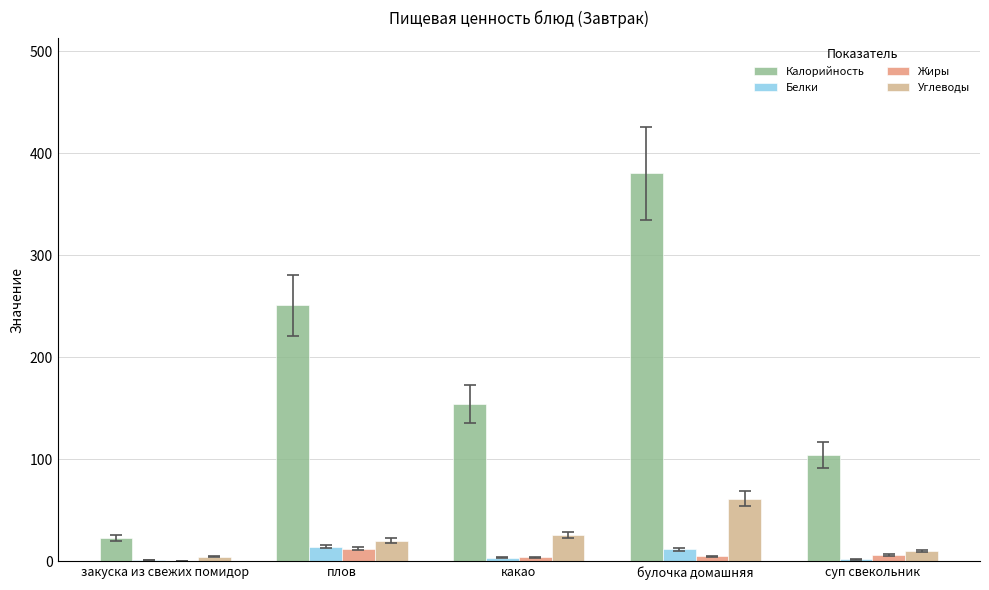

The value of Углеводы at какао is 26.0. True or false?

True